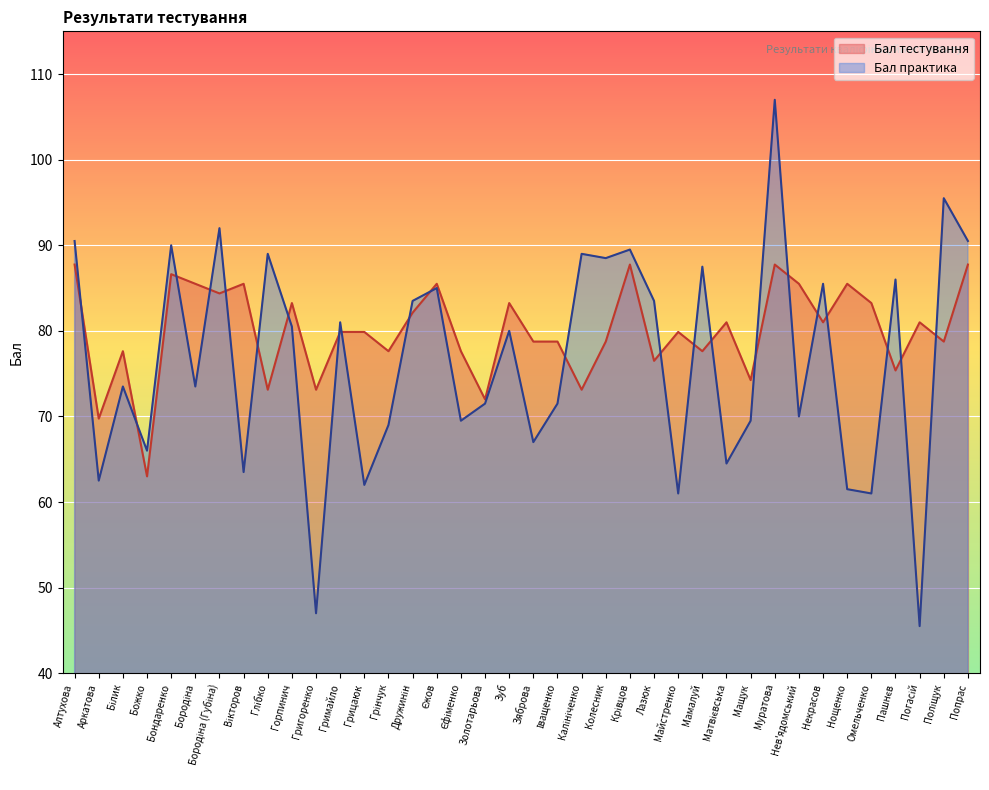

True or false: Бал тестування has a value of 42.3 at Вікторов.

False